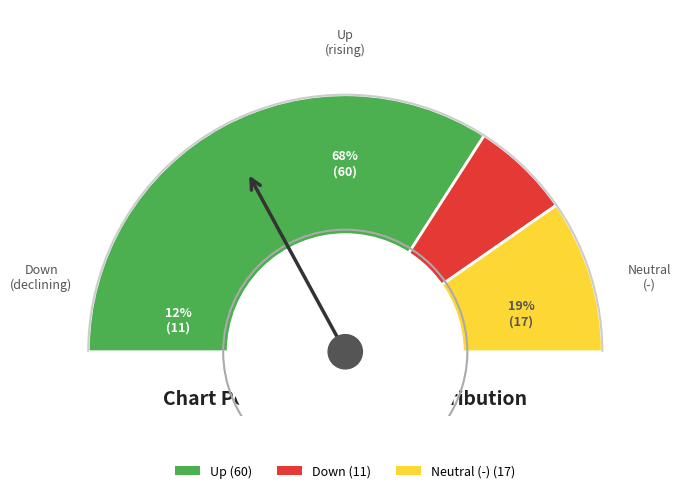

Does up account for over 50% of the chart?

Yes